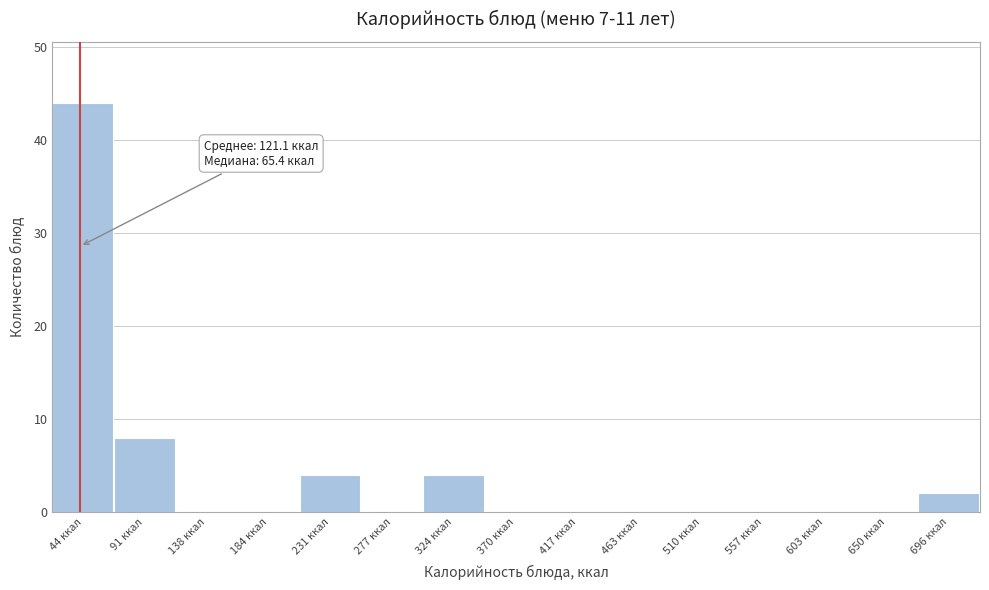

Reading left to right, what are all the values shown in this chart?

44 ккал=44	91 ккал=8	138 ккал=0	184 ккал=0	231 ккал=4	277 ккал=0	324 ккал=4	370 ккал=0	417 ккал=0	463 ккал=0	510 ккал=0	557 ккал=0	603 ккал=0	650 ккал=0	696 ккал=2